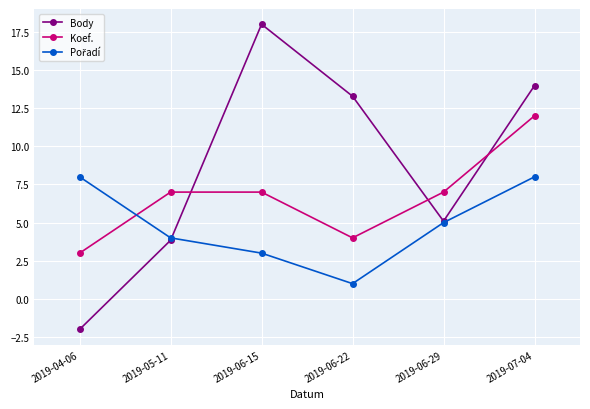

Between which two adjacent categories do Koef. and Body first intersect?

2019-05-11 and 2019-06-15